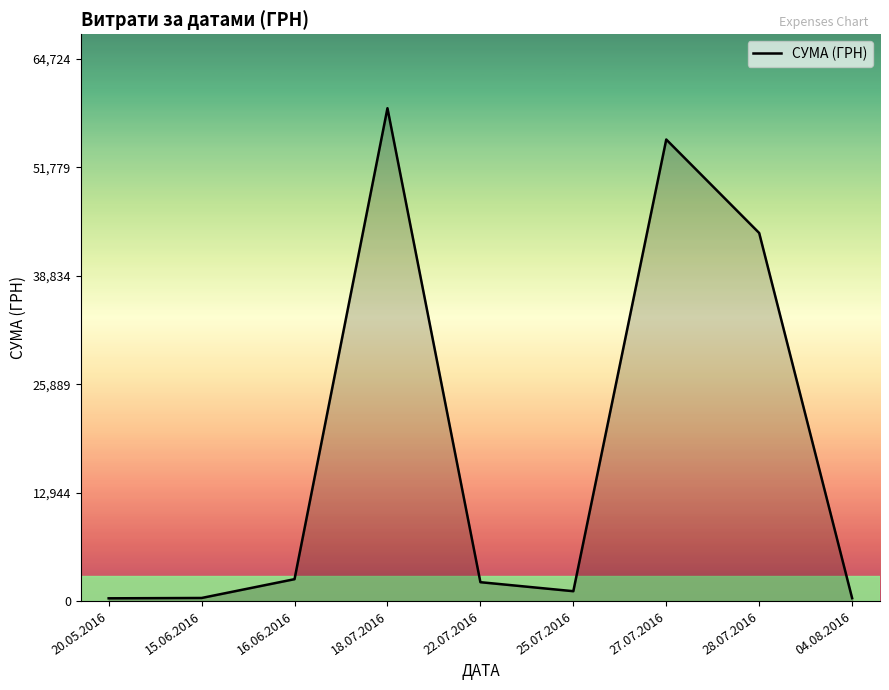

What value does the data have at 25.07.2016?

1179.0